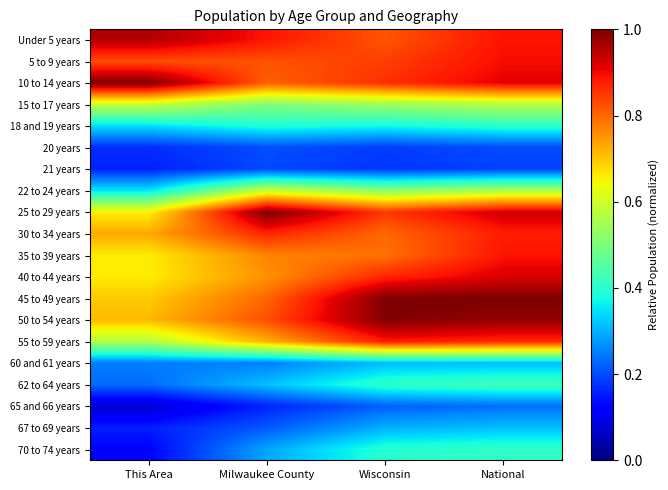

List the series in order of their peak value, highest first.

10 to 14 years, 25 to 29 years, 45 to 49 years, 50 to 54 years, Under 5 years, 40 to 44 years, 5 to 9 years, 35 to 39 years, 55 to 59 years, 30 to 34 years, 22 to 24 years, 15 to 17 years, 62 to 64 years, 70 to 74 years, 18 and 19 years, 67 to 69 years, 60 and 61 years, 65 and 66 years, 20 years, 21 years